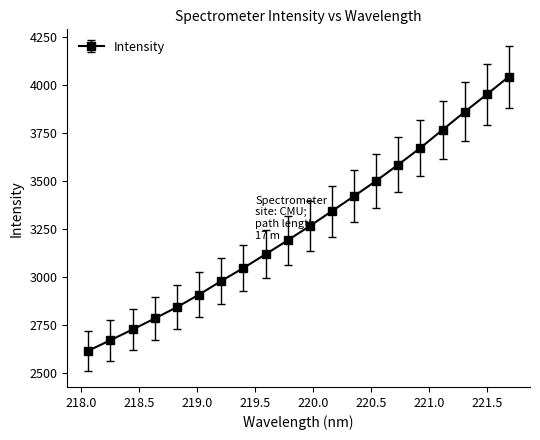

What is the value of the 6th point from the left?

2907.3